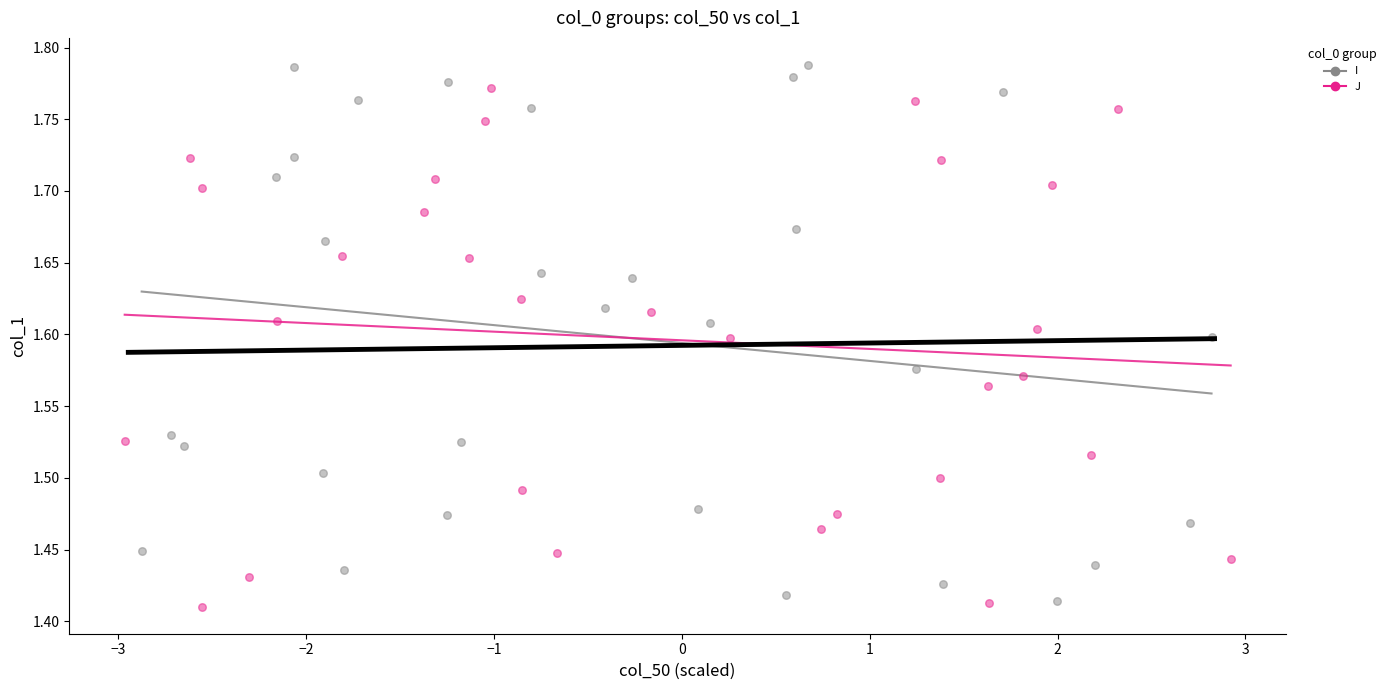

Which series has the largest Y range (max minus min)?

I